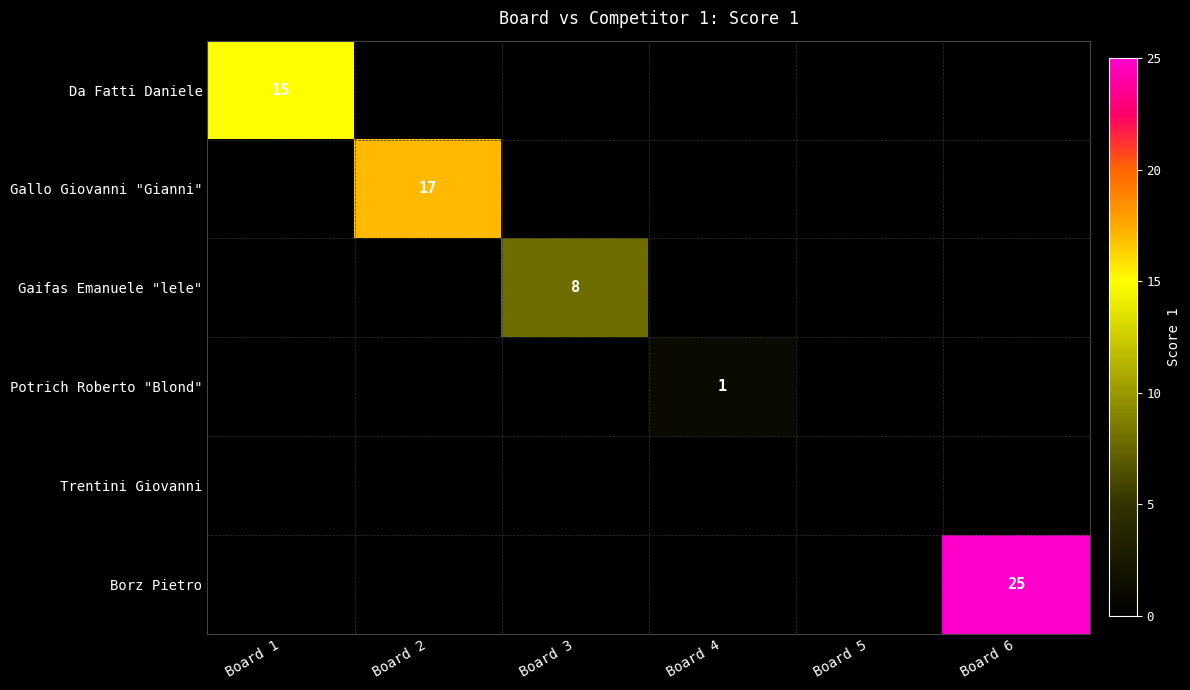

At Board 4, list the series in order from smallest to largest.

Da Fatti Daniele, Gallo Giovanni "Gianni", Gaifas Emanuele "lele", Potrich Roberto "Blond", Trentini Giovanni, Borz Pietro